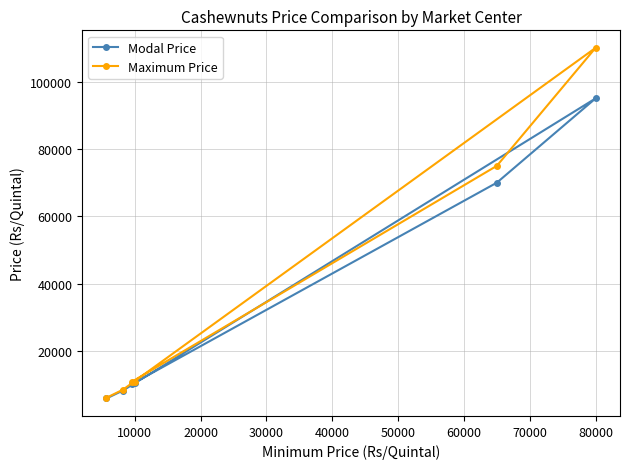

What is the difference between the maximum and minimum values in the Modal Price series?

89000